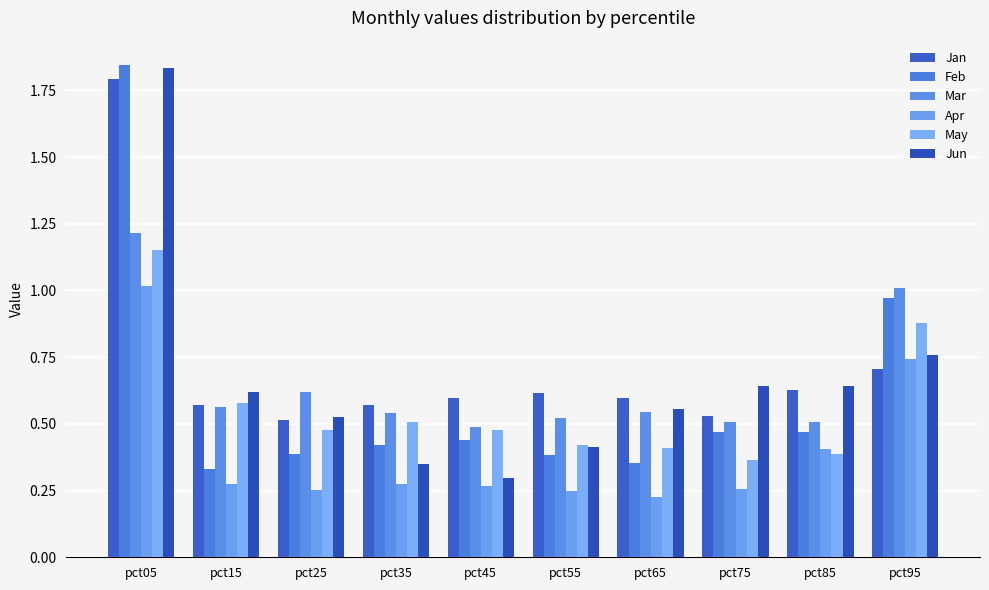

What is the greatest value displayed?

1.8